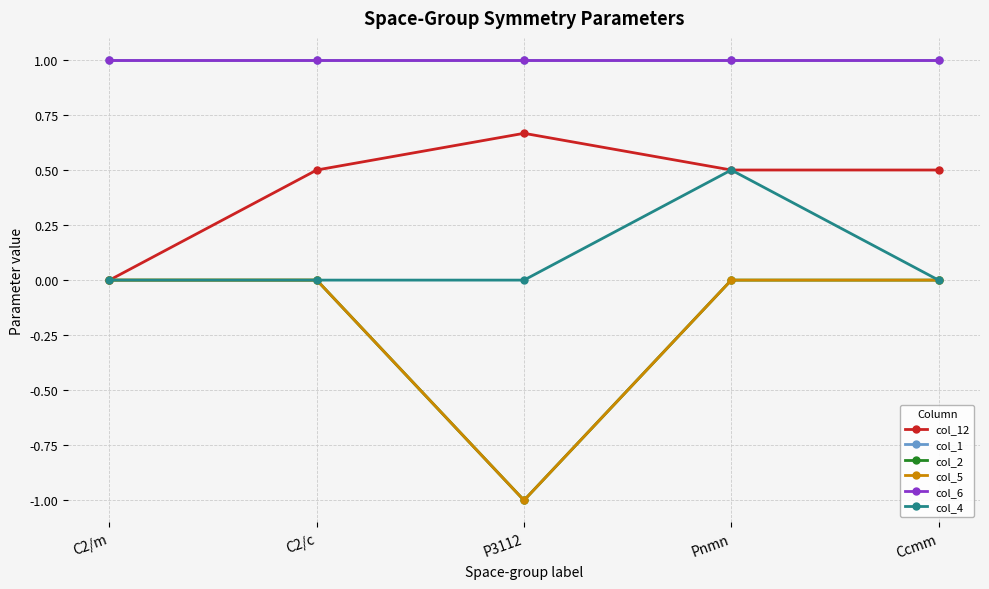

Is this an area chart (filled region under the line)?

No